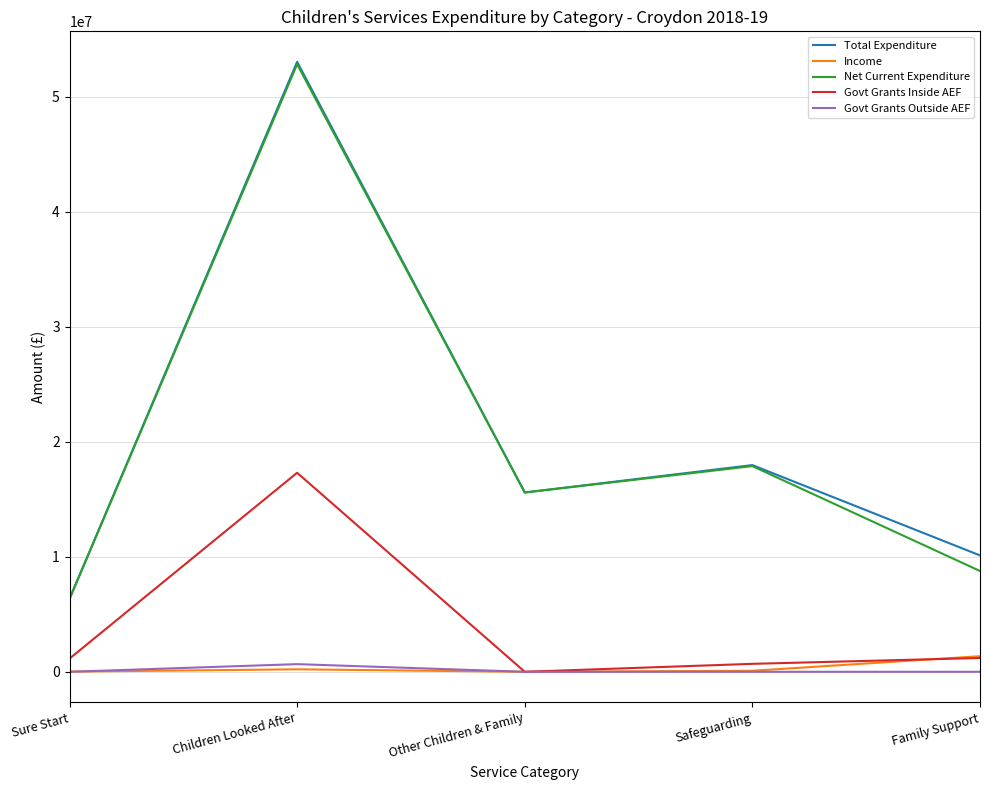

Is it true that Govt Grants Inside AEF equals 26148190.8 at Children Looked After?

False